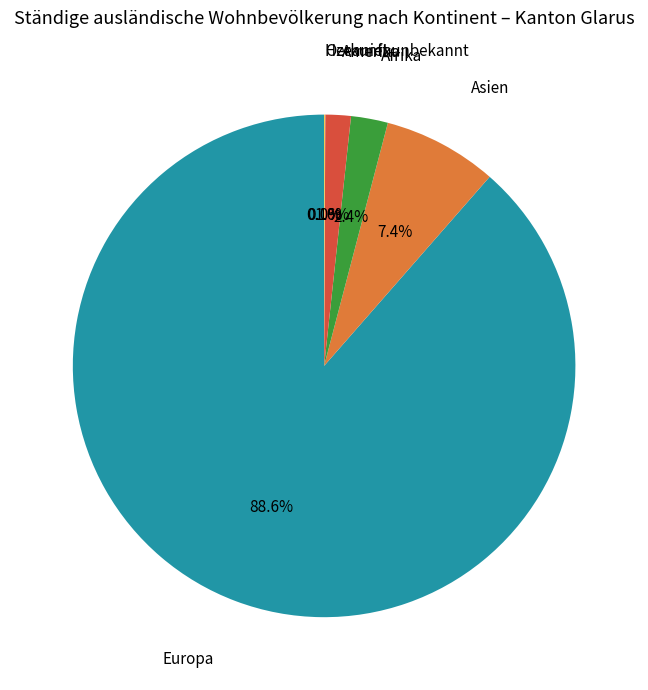

Which slice represents more than half of the pie?

Europa